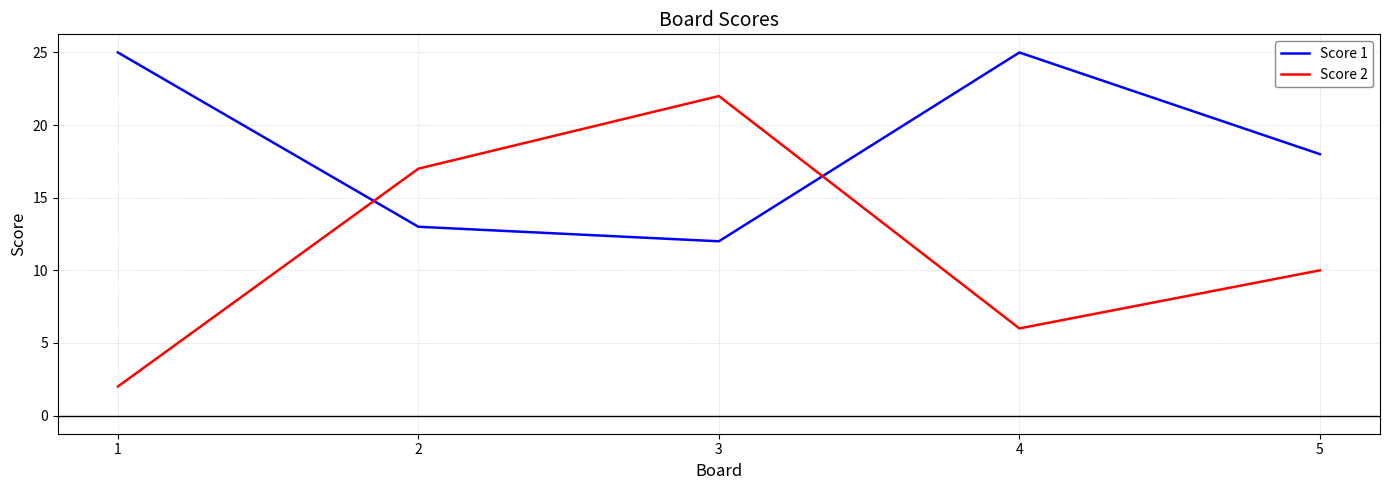

What is the sum of the Score 1 values at 3 and 4?

37